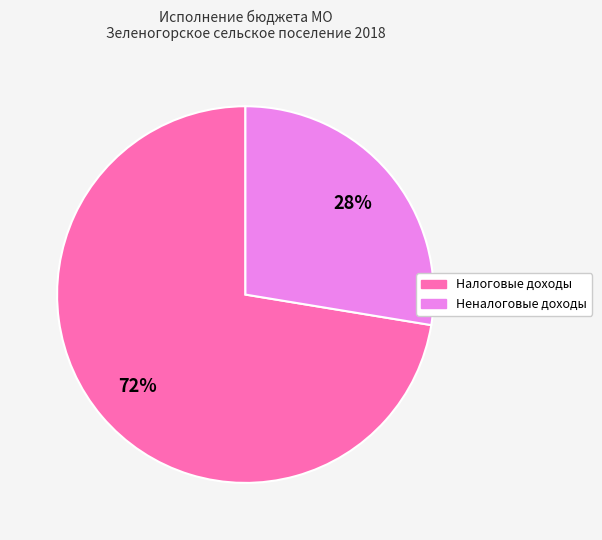

Rank the categories by value from highest to lowest.

Налоговые доходы, Неналоговые доходы